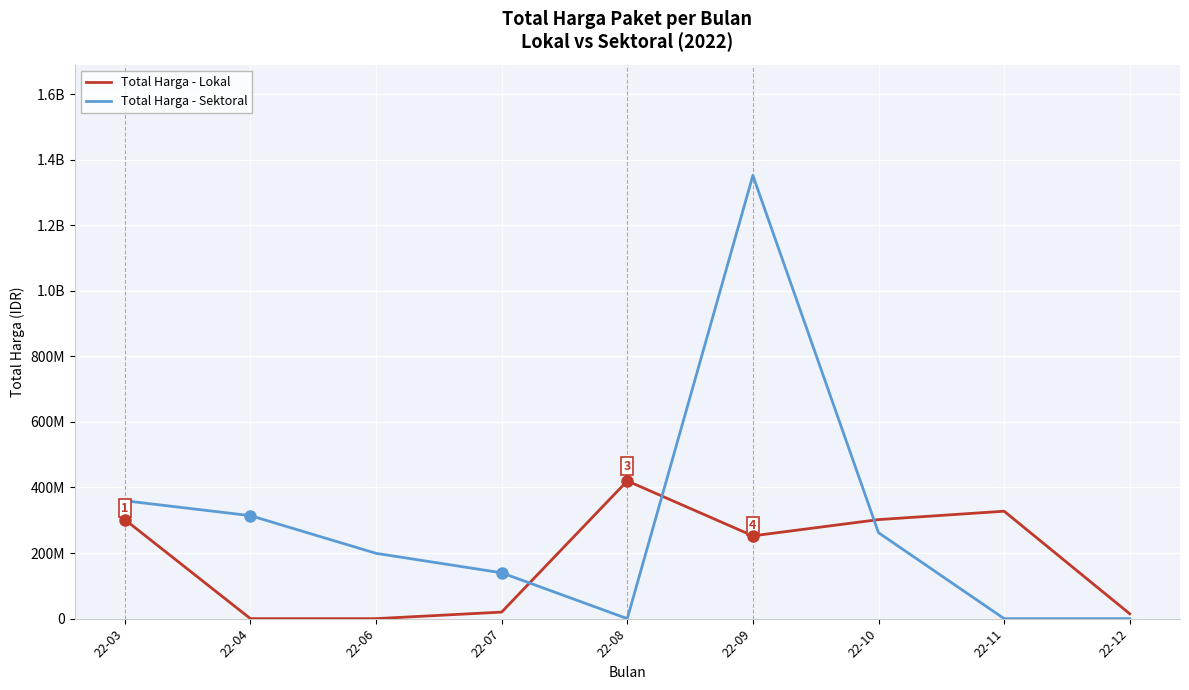

At which category does Total Harga - Sektoral reach its first local valley?

22-08